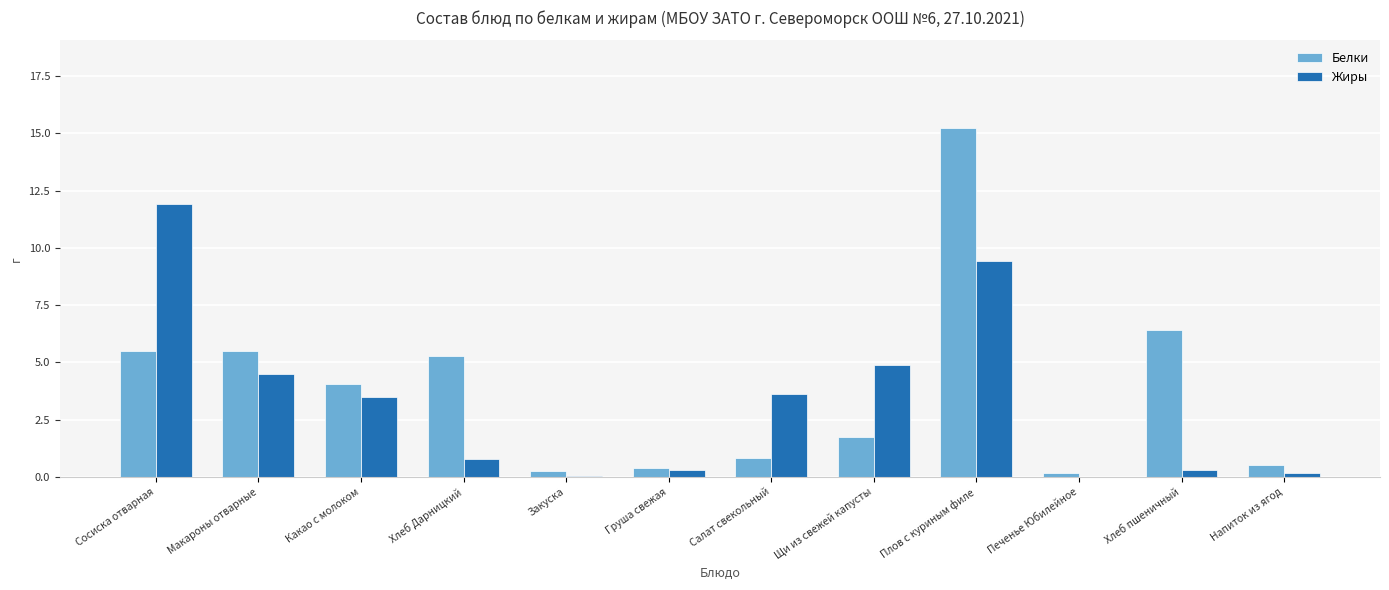

Read the Жиры value at Какао с молоком.

3.5